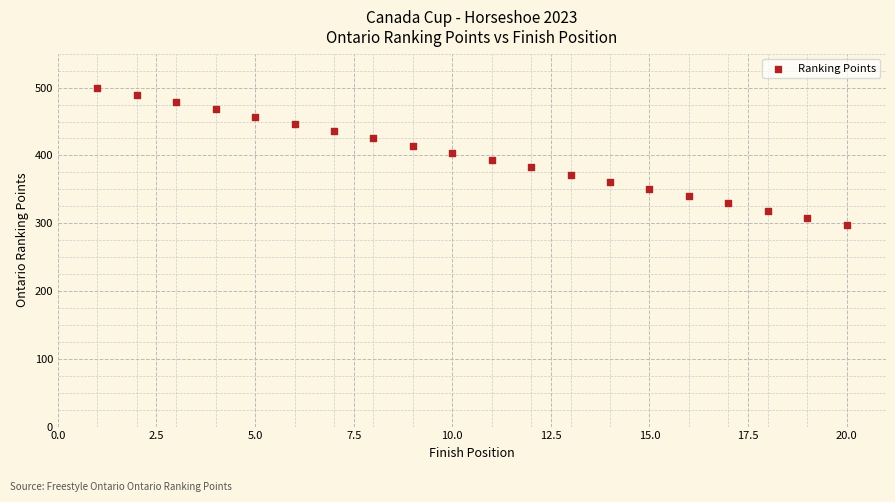

What is the range of X values (max minus min)?

19.0